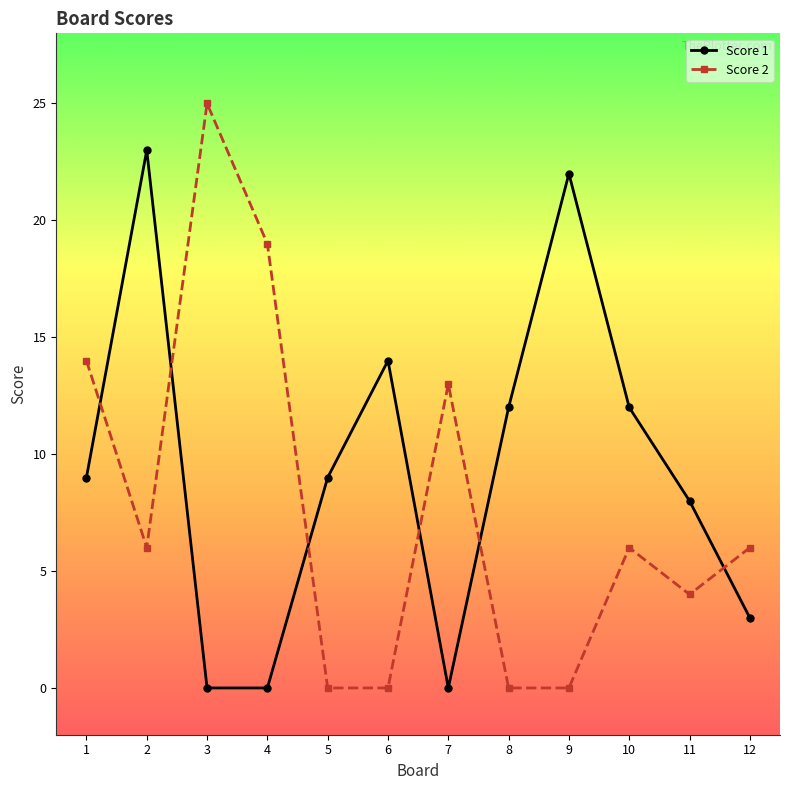

How many series are shown in this chart?

2